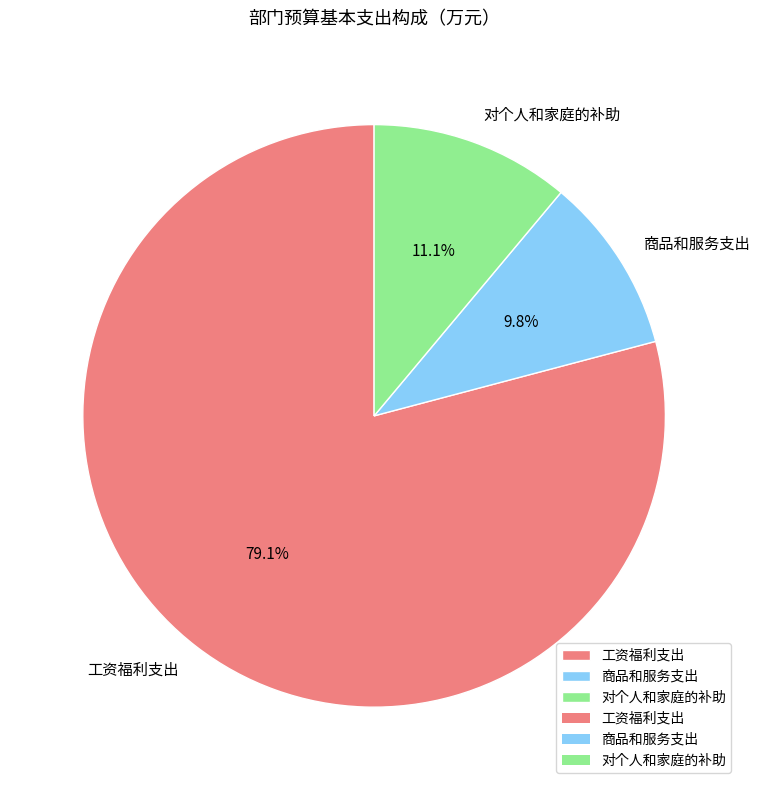

To the nearest percent, what is the combined percentage of 商品和服务支出 and 对个人和家庭的补助?

21%